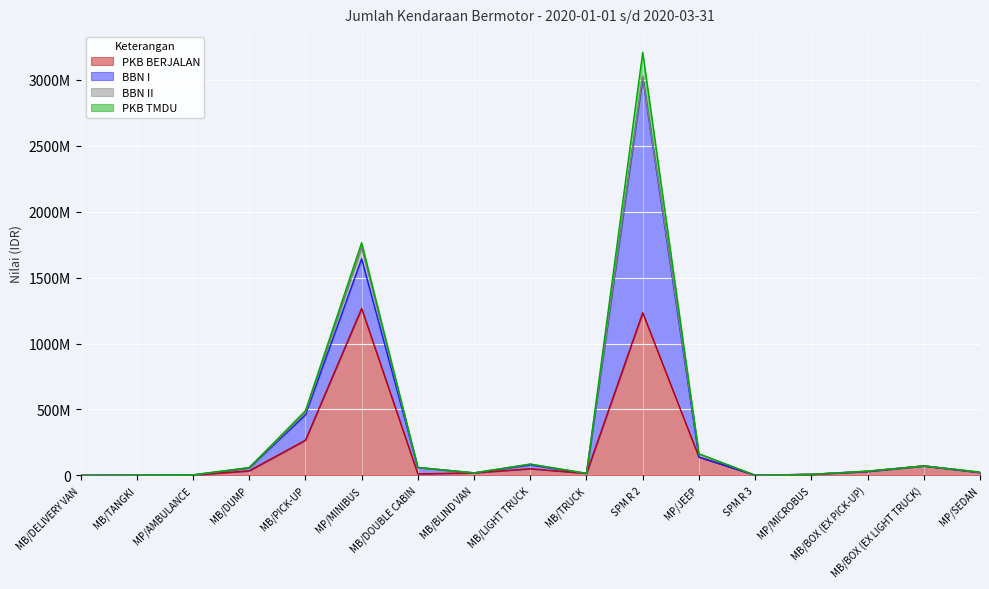

After their last crossing, which series has the higher values: BBN I or PKB BERJALAN?

PKB BERJALAN